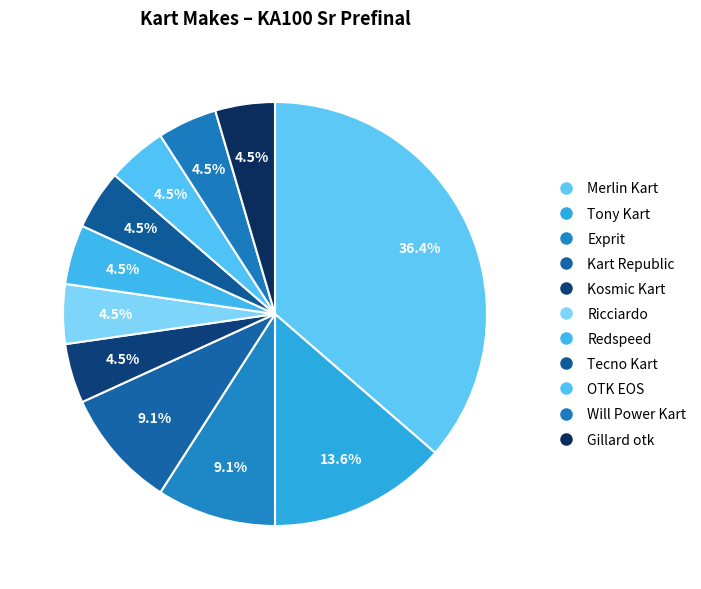

To the nearest percent, what is the average slice percentage?

9%